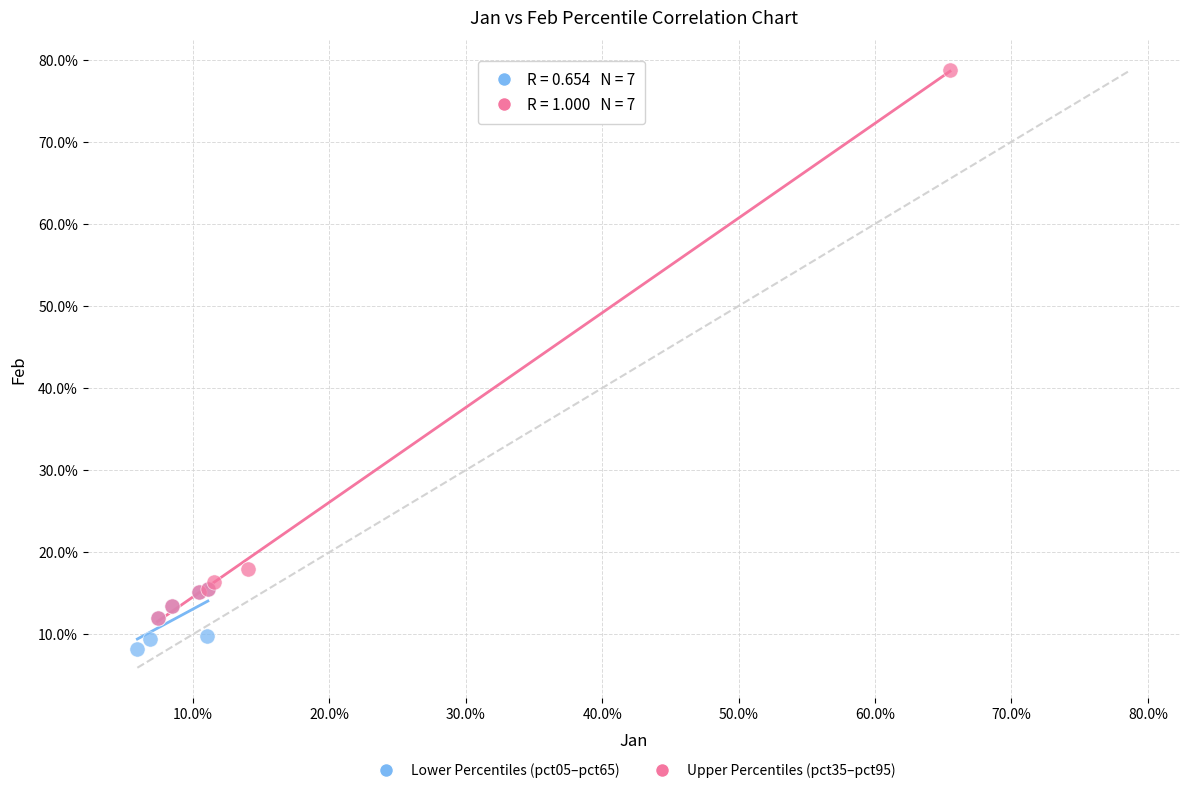

What are all the series names shown in the legend?

Lower Percentiles (pct05–pct65), Upper Percentiles (pct35–pct95)